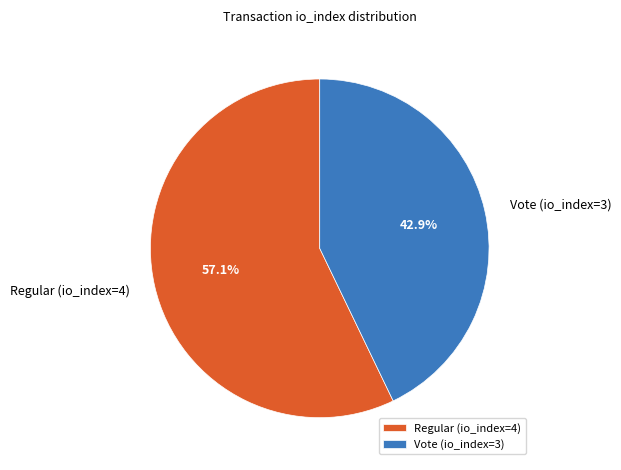

What percentage is the Regular (io_index=4) slice, to the nearest percent?

57%